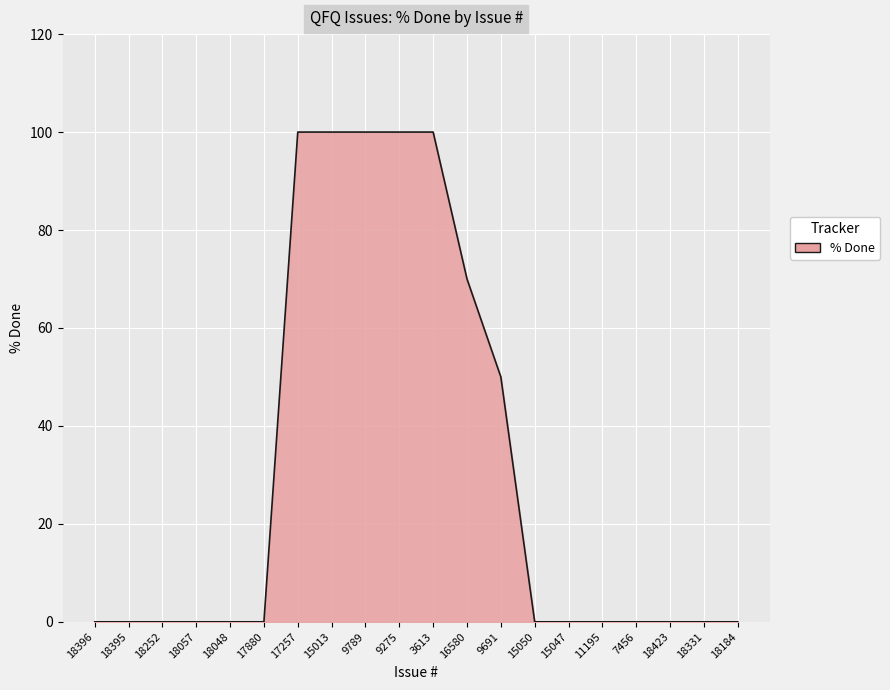

The value at 18184 is 0. True or false?

True